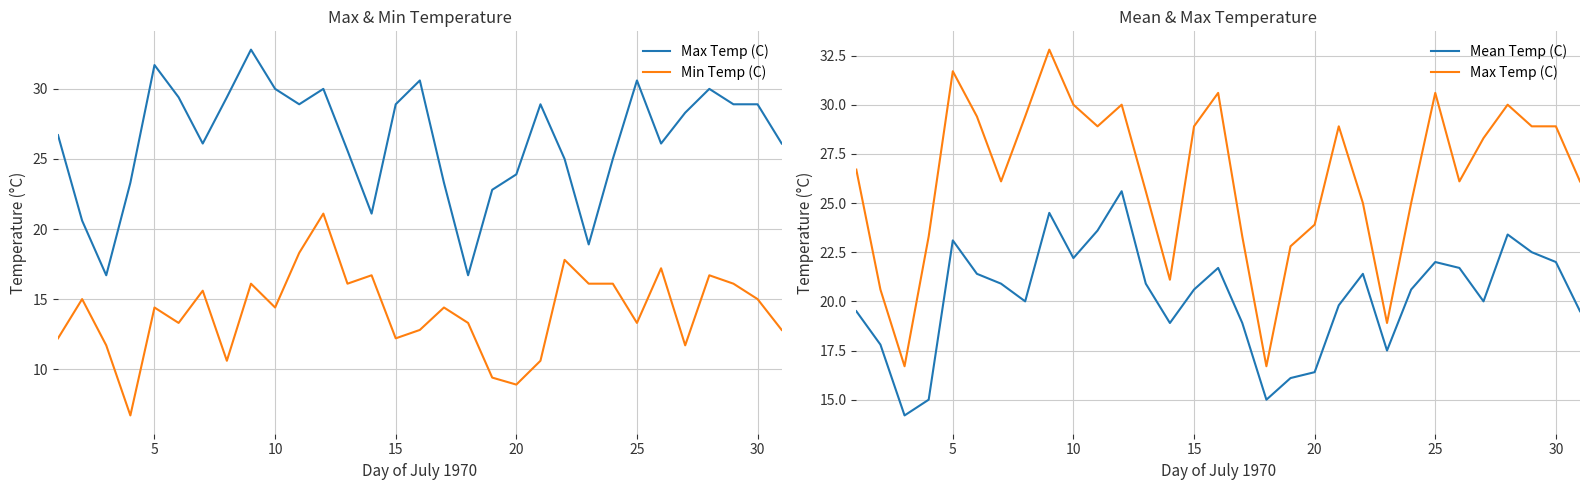

Is the value of Min Temp (C) at 18 greater than the value of Max Temp (C) at 5?

No